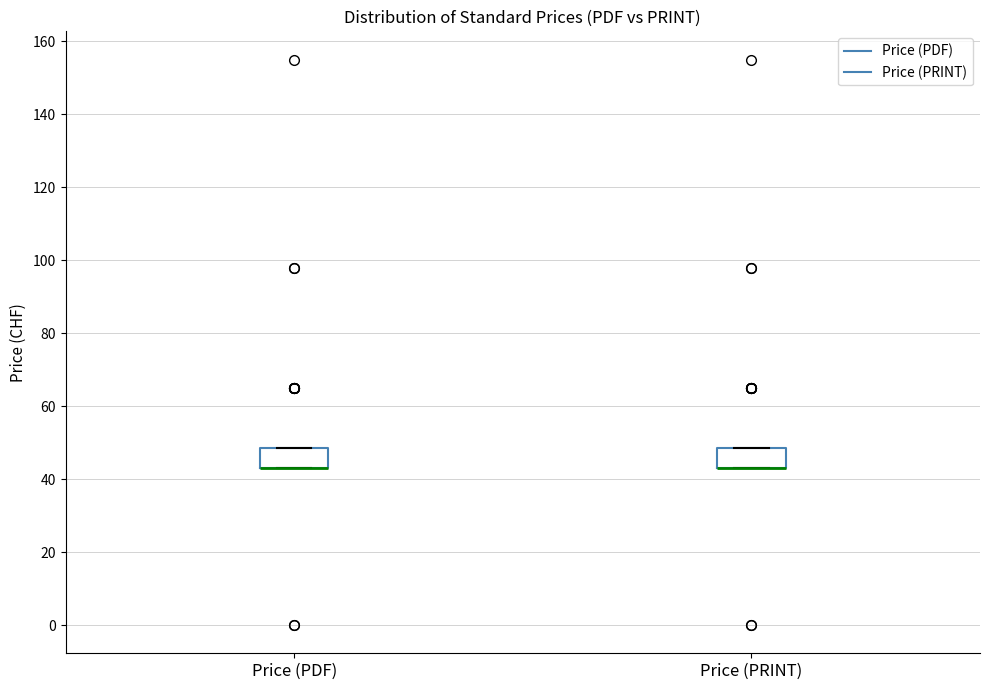

Reading left to right, transcribe this box plot: for each box, give where its median line is, the range the box spans, and where its two whiskers end, as read against the y-axis. The values are not printed on the chart, so give them approximately, as read against the axis.

Price (PDF): median 44 (drawn on the box's lower edge), box 44 to 48, whiskers 44 to 48
Price (PRINT): median 44 (drawn on the box's lower edge), box 44 to 48, whiskers 44 to 48